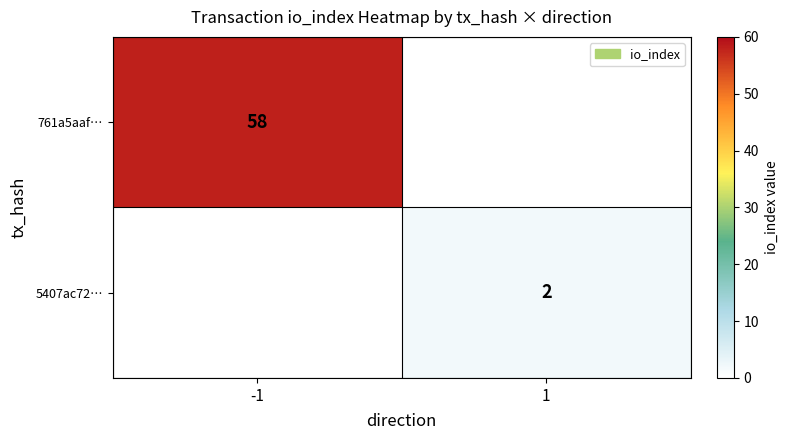

True or false: 761a5aaf… has a value of 14 at -1.

False